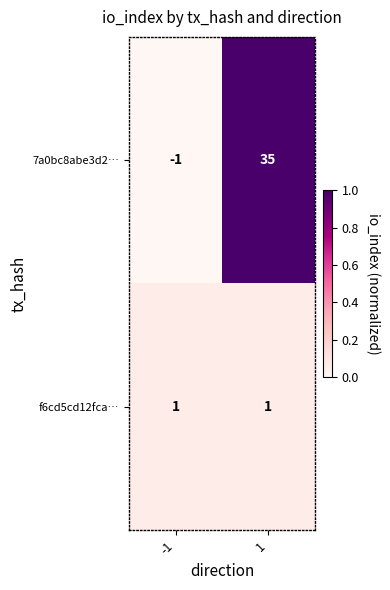

At -1, list the series in order from smallest to largest.

7a0bc8abe3d2…, f6cd5cd12fca…